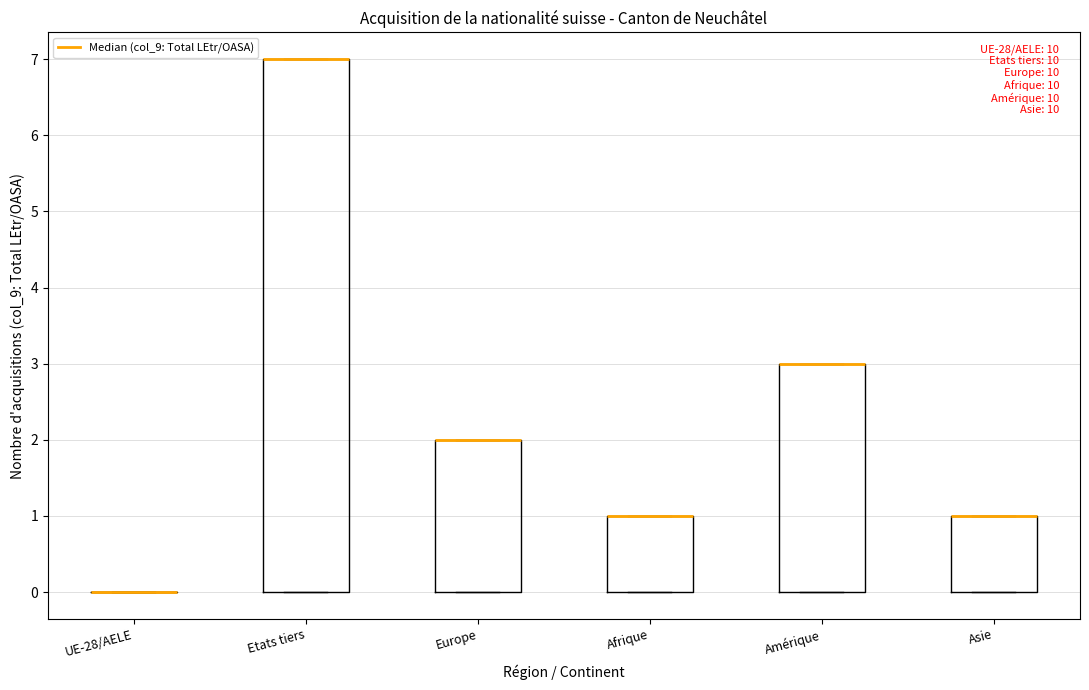

Reading left to right, transcribe this box plot: for each box, give where its median line is, the range the box spans, and where its two whiskers end, as read against the y-axis. The values are not printed on the chart, so give them approximately, as read against the axis.

UE-28/AELE: box collapsed to a line at 0, whiskers 0 to 0
Etats tiers: median 7 (drawn on the box's upper edge), box 0 to 7, whiskers 0 to 7
Europe: median 2 (drawn on the box's upper edge), box 0 to 2, whiskers 0 to 2
Afrique: median 1 (drawn on the box's upper edge), box 0 to 1, whiskers 0 to 1
Amérique: median 3 (drawn on the box's upper edge), box 0 to 3, whiskers 0 to 3
Asie: median 1 (drawn on the box's upper edge), box 0 to 1, whiskers 0 to 1